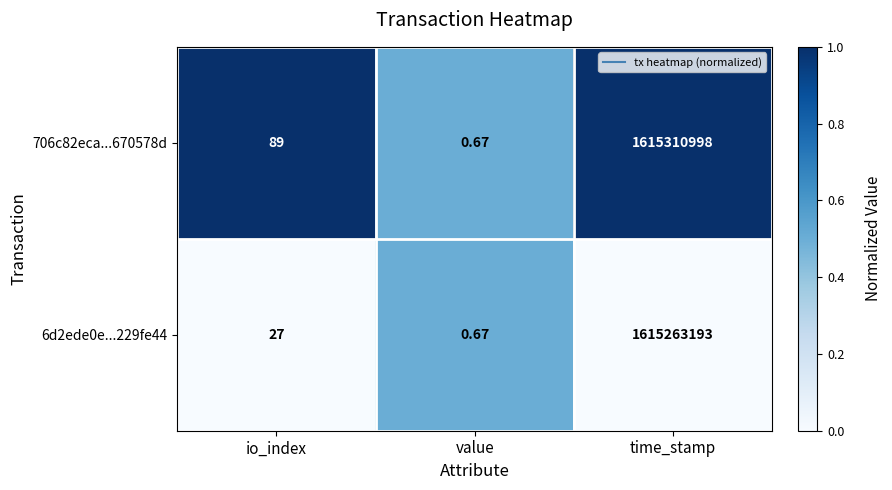

What is the difference between the highest and lowest values at time_stamp?

47805.0